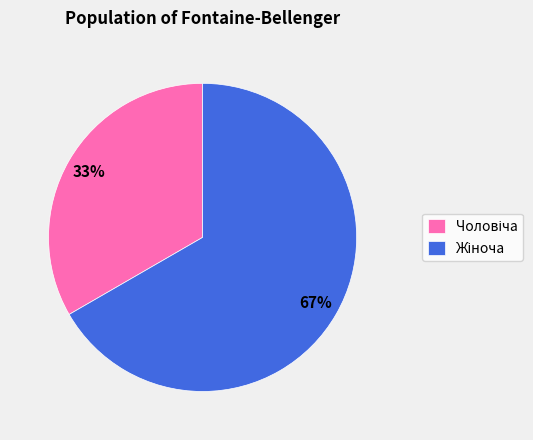

How many slices are in this pie chart?

2